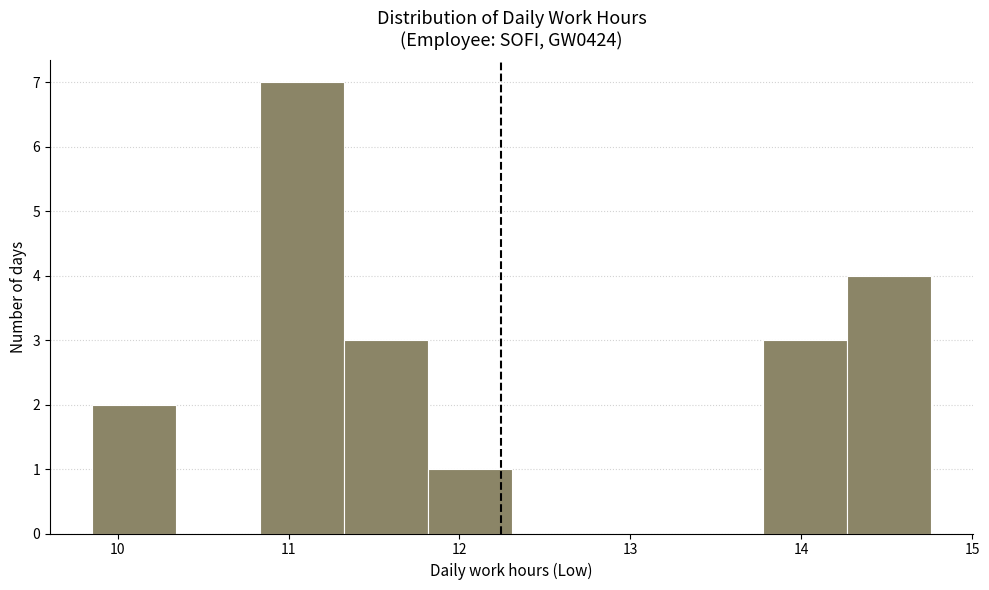

What is the height of the bar covering 9.9 to 10.3 on the x-axis? Neither the bar edges nor the heights are printed on the chart, so give them approximately, as read against the axes.

2